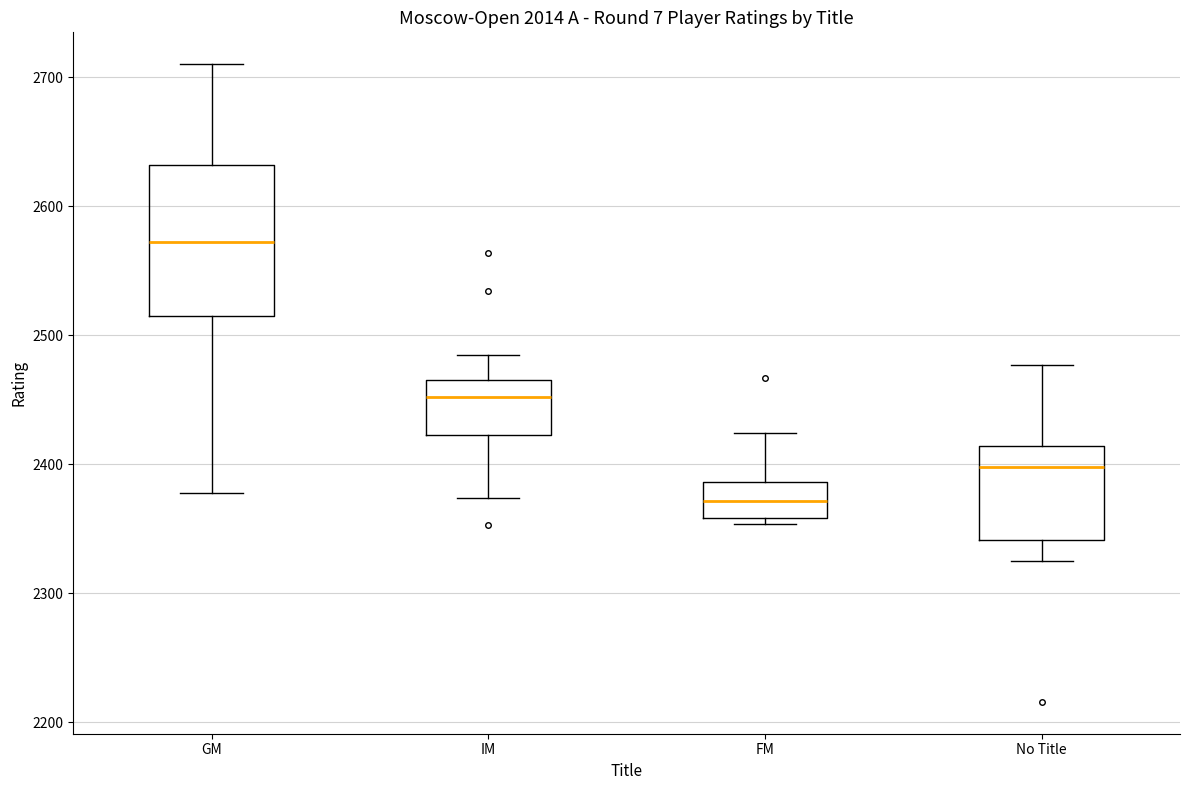

Reading left to right, transcribe this box plot: for each box, give where its median line is, the range the box spans, and where its two whiskers end, as read against the y-axis. The values are not printed on the chart, so give them approximately, as read against the axis.

GM: median 2570, box 2520 to 2630, whiskers 2380 to 2710
IM: median 2450, box 2420 to 2470, whiskers 2370 to 2490
FM: median 2370, box 2360 to 2390, whiskers 2350 to 2420
No Title: median 2400, box 2340 to 2410, whiskers 2330 to 2480